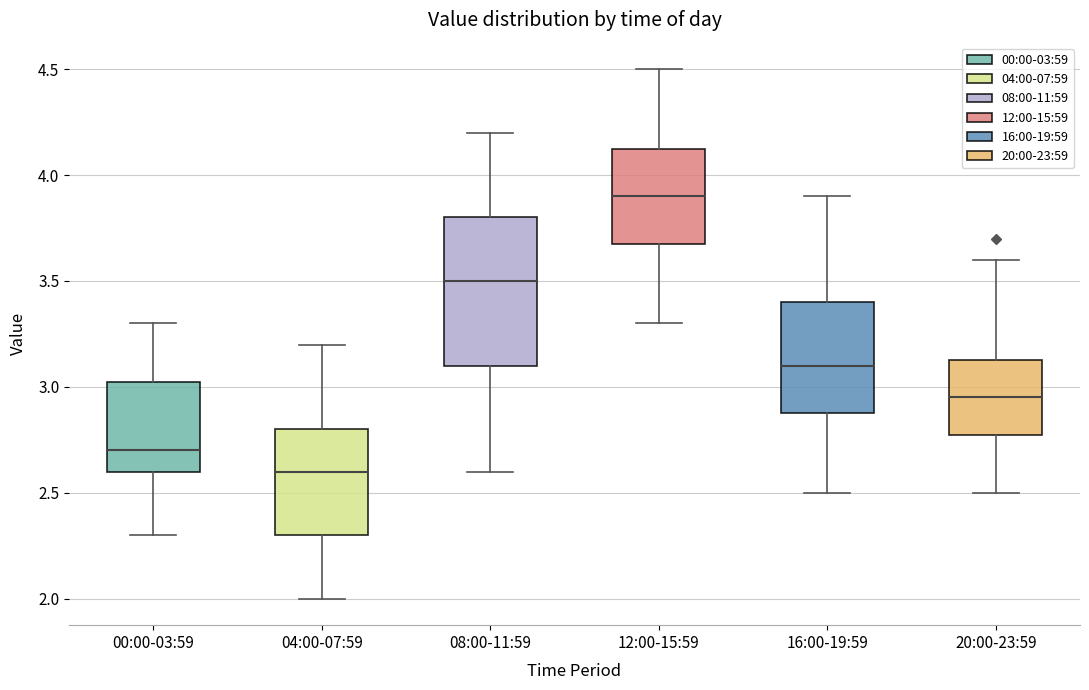

Which box has the lowest median line?

04:00-07:59